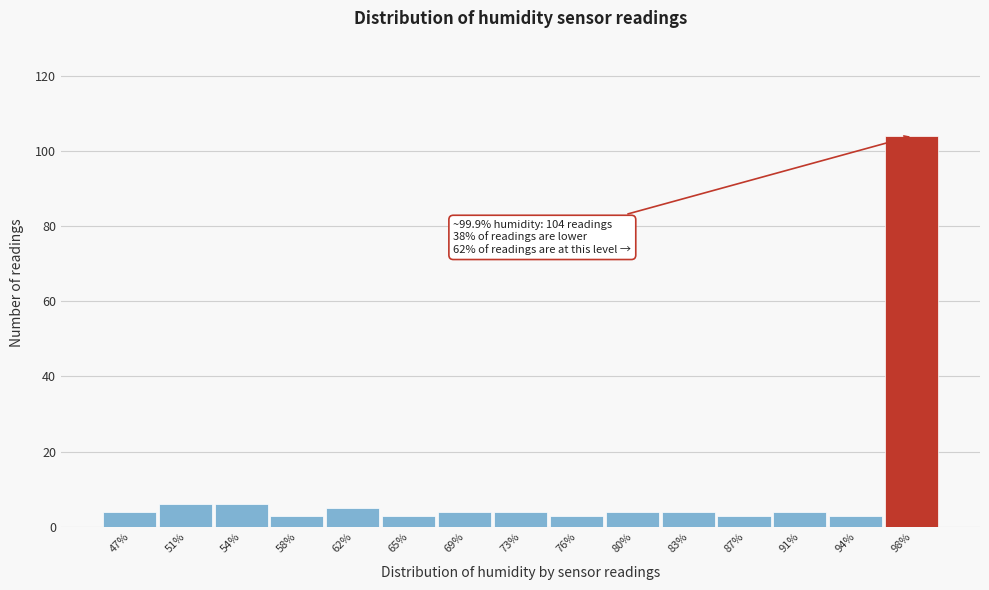

Over which range of the x-axis is the bar tallest?

96.5 to 100.0